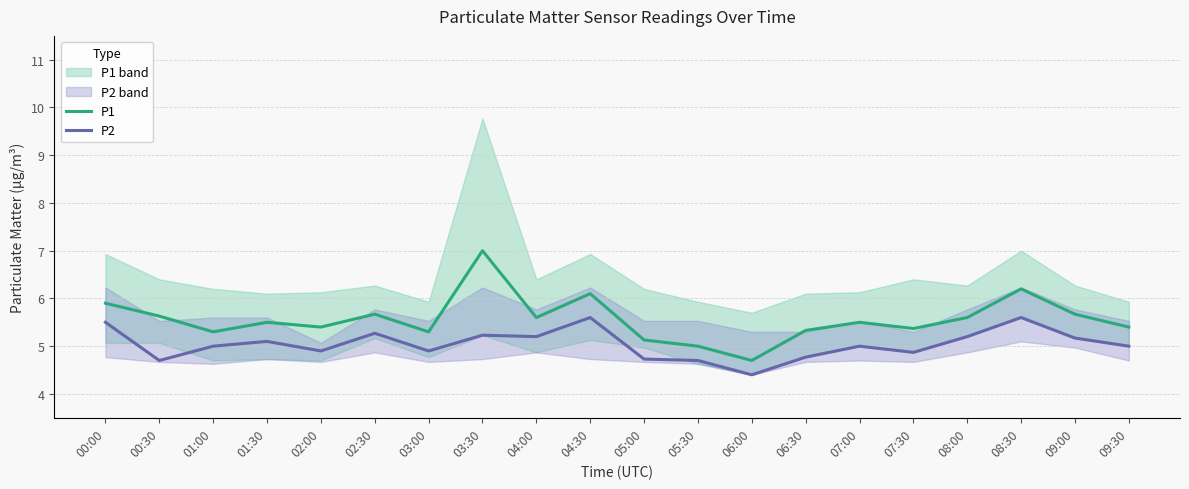

The P2 series shows 1.1 at 01:30. True or false?

False